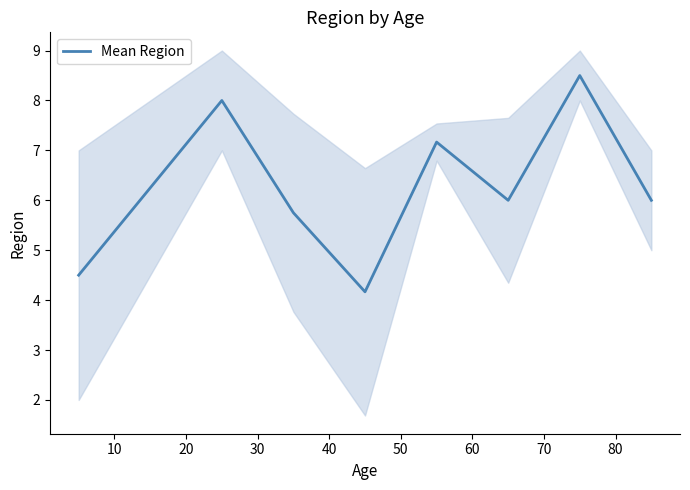

What is the lowest value of the Mean Region series?

4.2